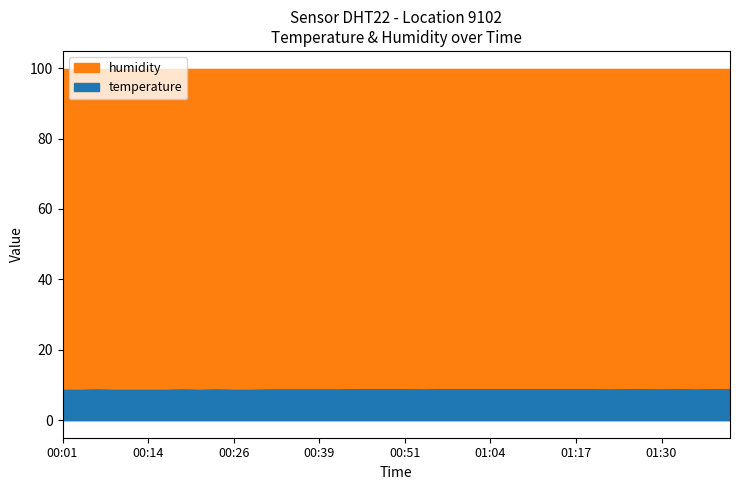

Reading left to right, what are all the values shown in this chart?

8.5	8.5	8.6	8.5	8.5	8.5	8.5	8.6	8.5	8.6	8.5	8.5	8.6	8.6	8.6	8.6	8.6	8.7	8.7	8.7	8.7	8.6	8.7	8.7	8.7	8.7	8.7	8.7	8.7	8.7	8.7	8.7	8.6	8.7	8.7	8.6	8.7	8.6	8.7	8.7